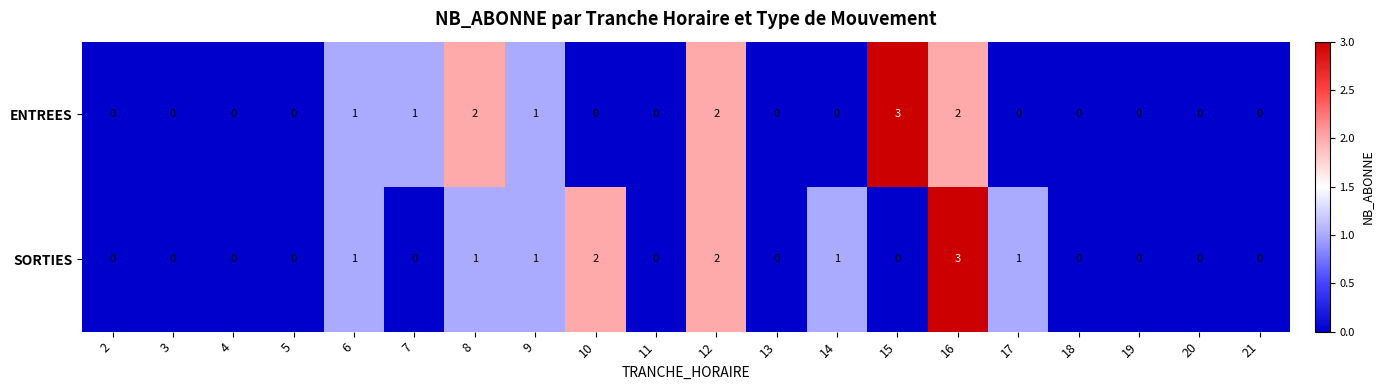

What is the greatest value displayed?

3